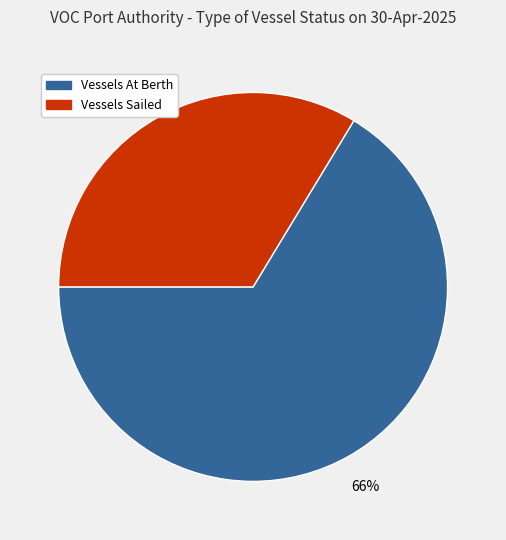

Is there a majority slice in this chart?

Yes